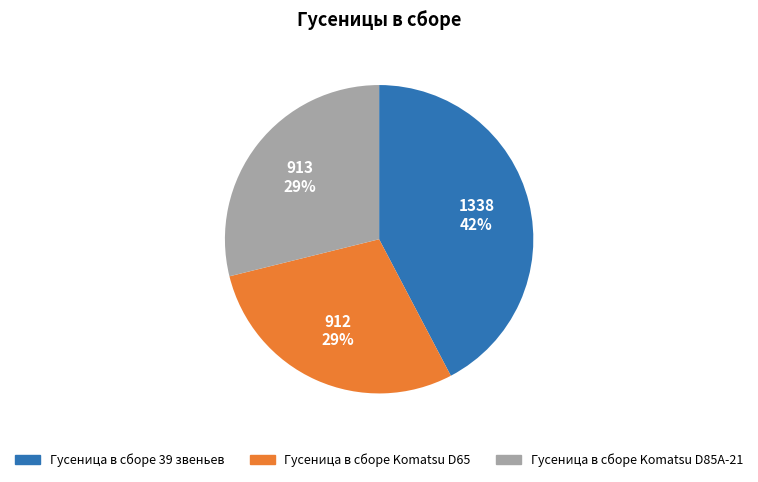

Do Гусеница в сборе Komatsu D85A-21 and Гусеница в сборе Komatsu D65 together represent more than half of the pie?

Yes